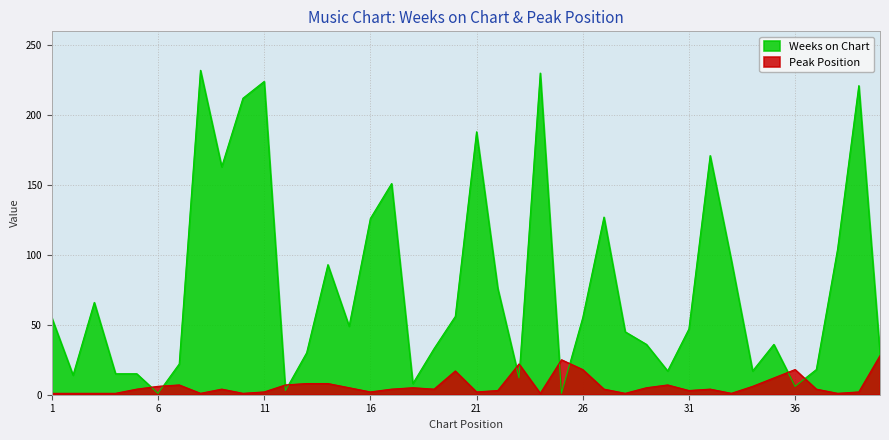

What is the difference between the second highest and second lowest values in the Peak Position series?

24